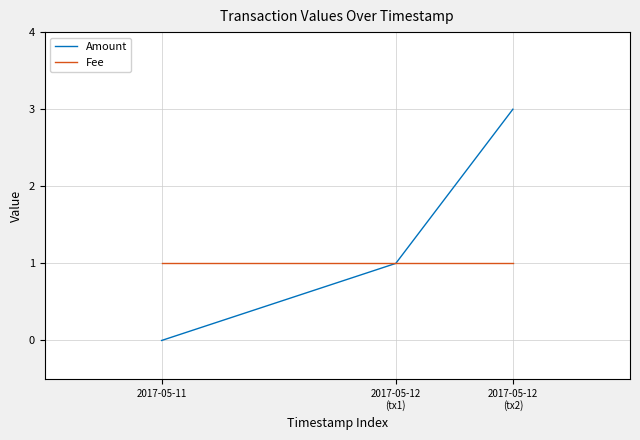

What is the greatest value displayed?

3